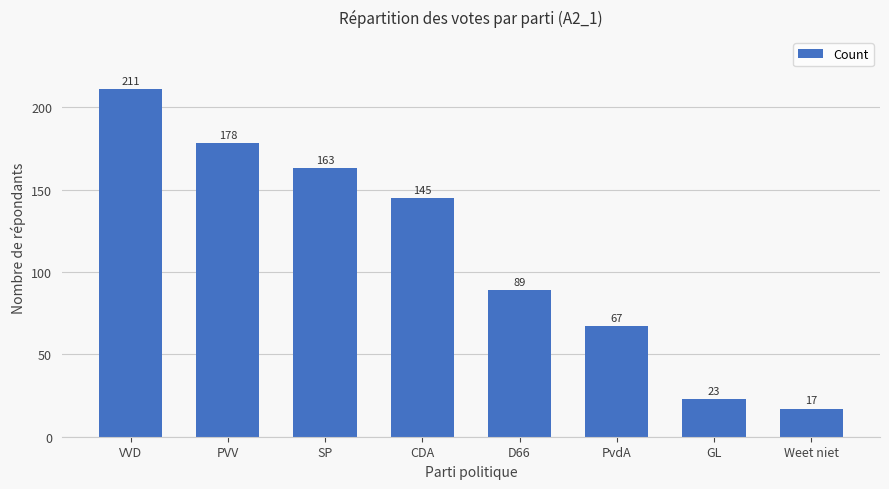

Is it true that the value at D66 is 150?

False